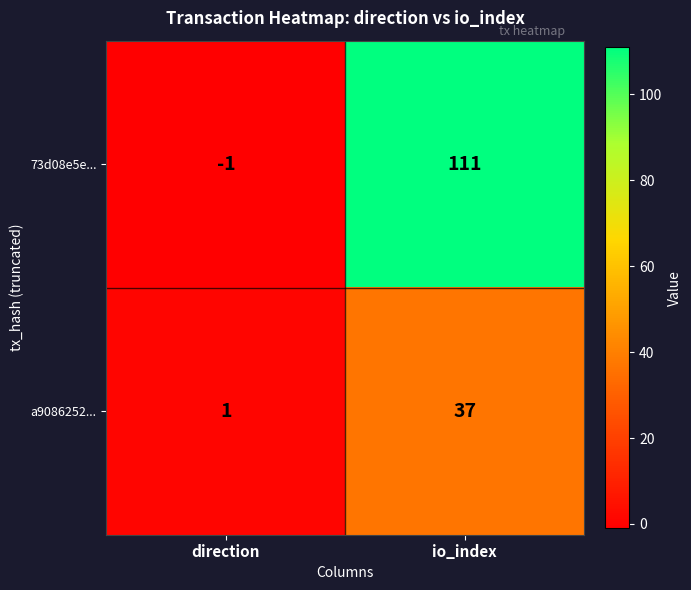

What is the difference between the 73d08e5e... values at io_index and direction?

112